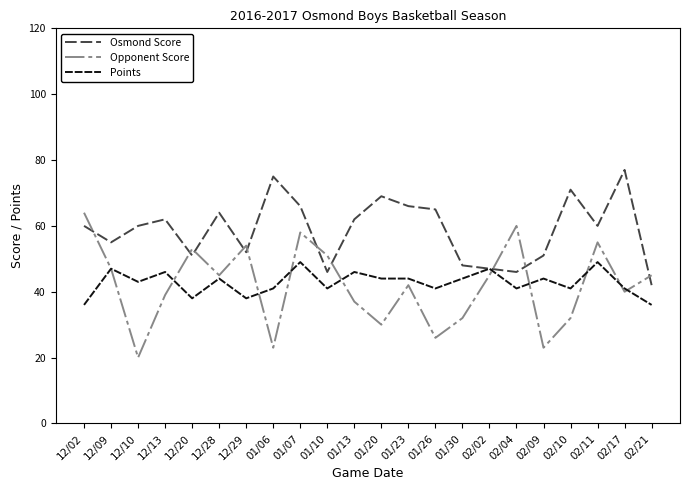

What value does the Points series have at 01/13?

46